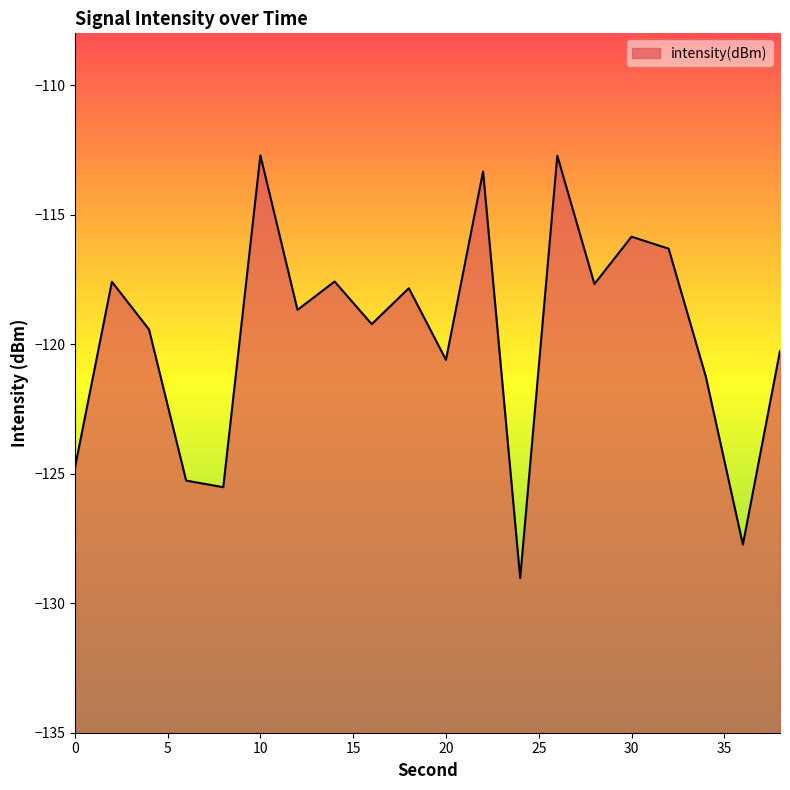

What is the sum of the values at 4 and 18?

-237.3